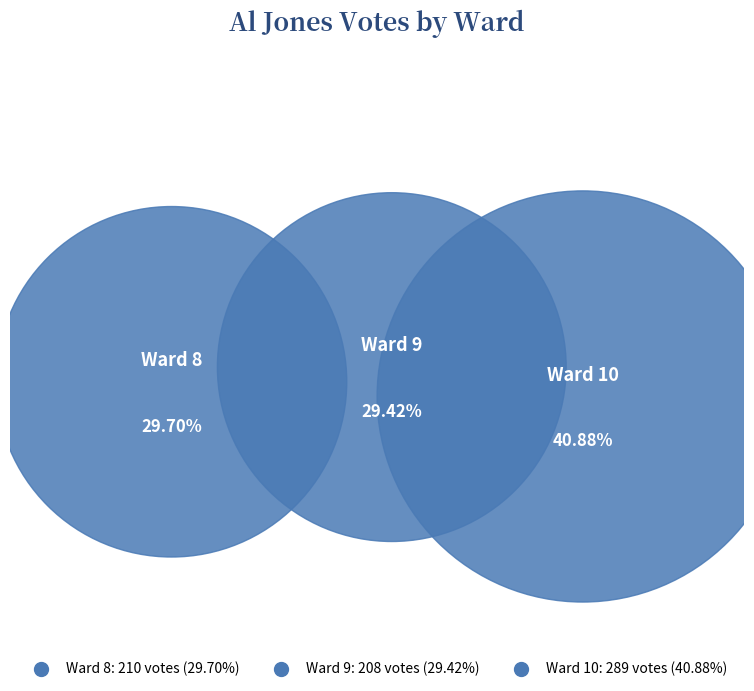

Is it true that Ward 8 is 19% of the pie?

False